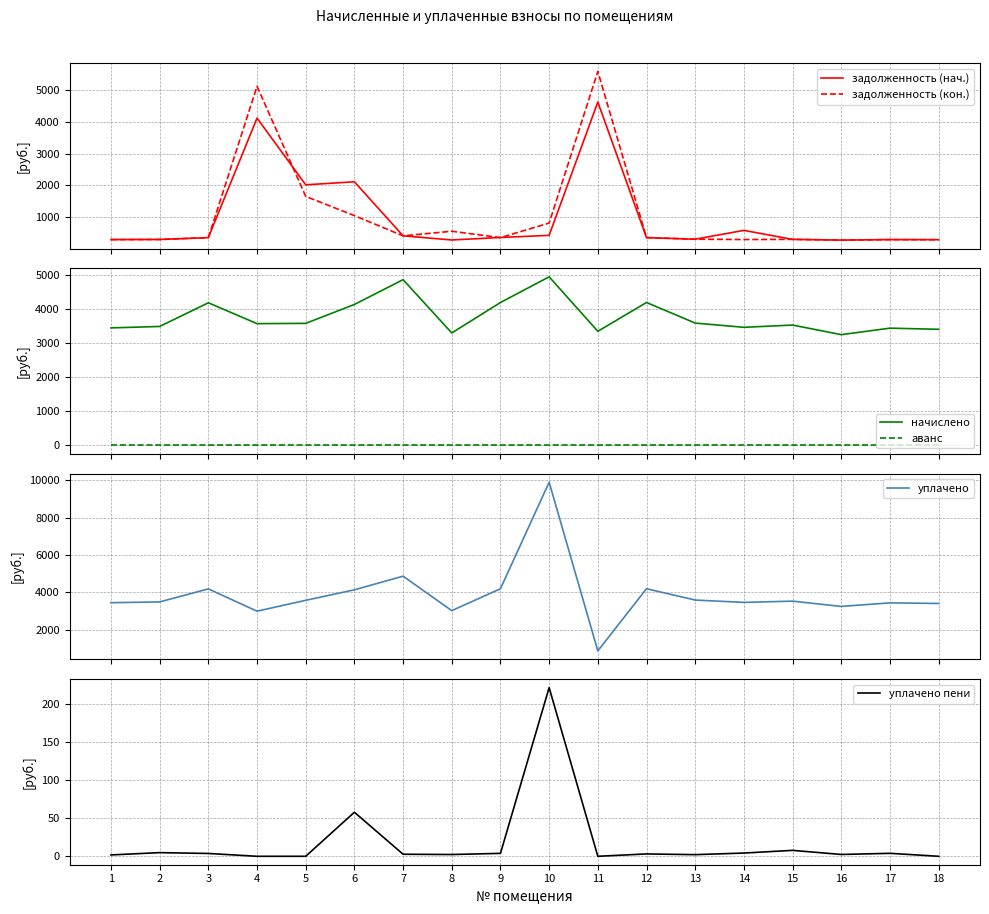

What is the value of the задолженность (нач.) point at the 13th from the left?

300.0